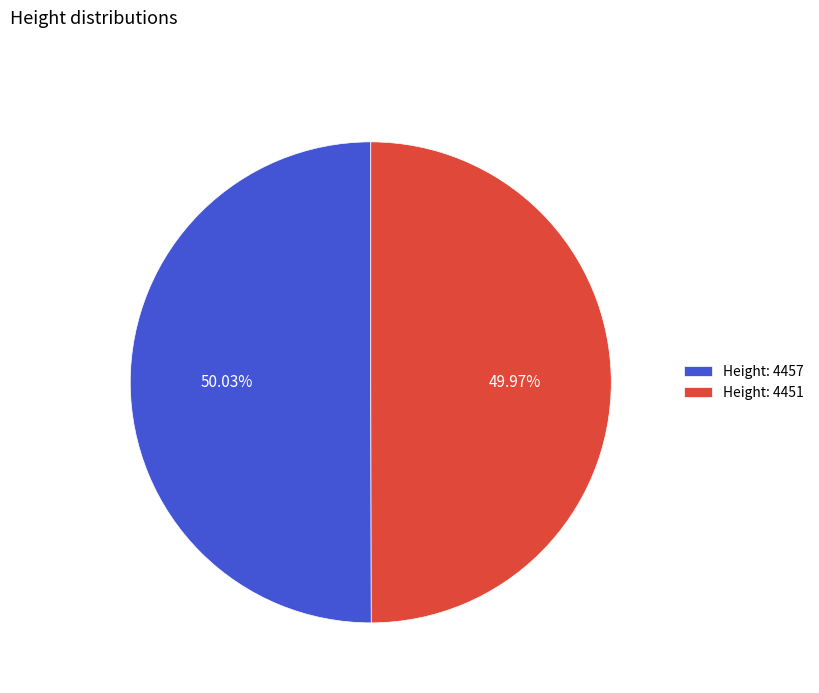

Is there a majority slice in this chart?

Yes